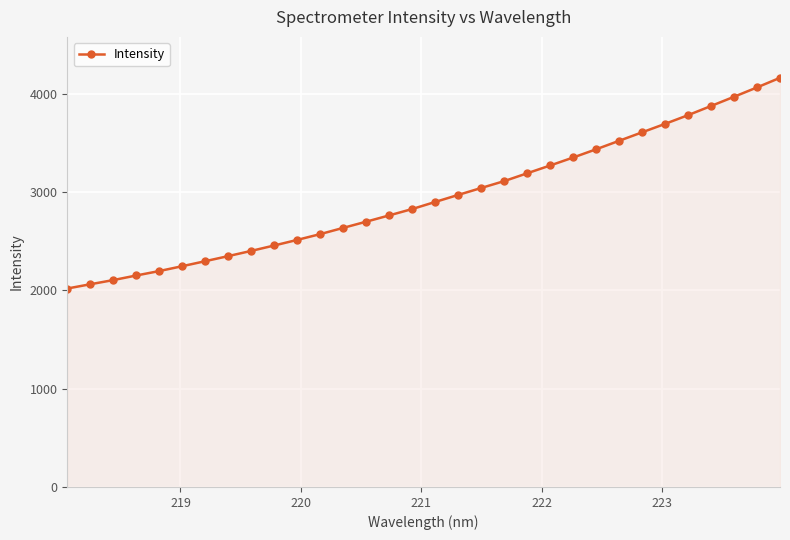

What is the minimum value shown in the chart?

2017.6